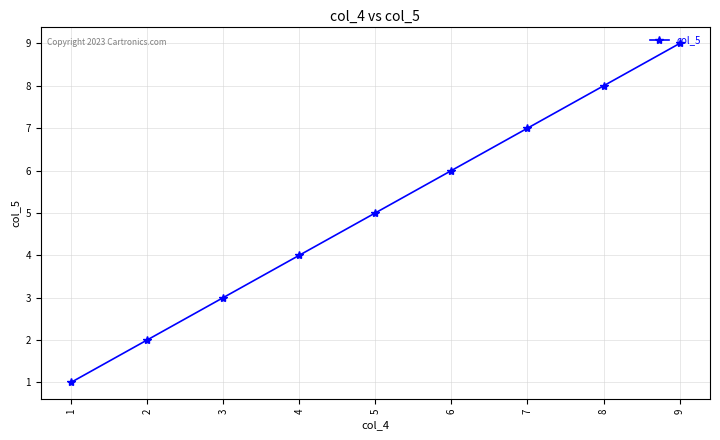

Does the chart display data point markers on the line(s)?

Yes